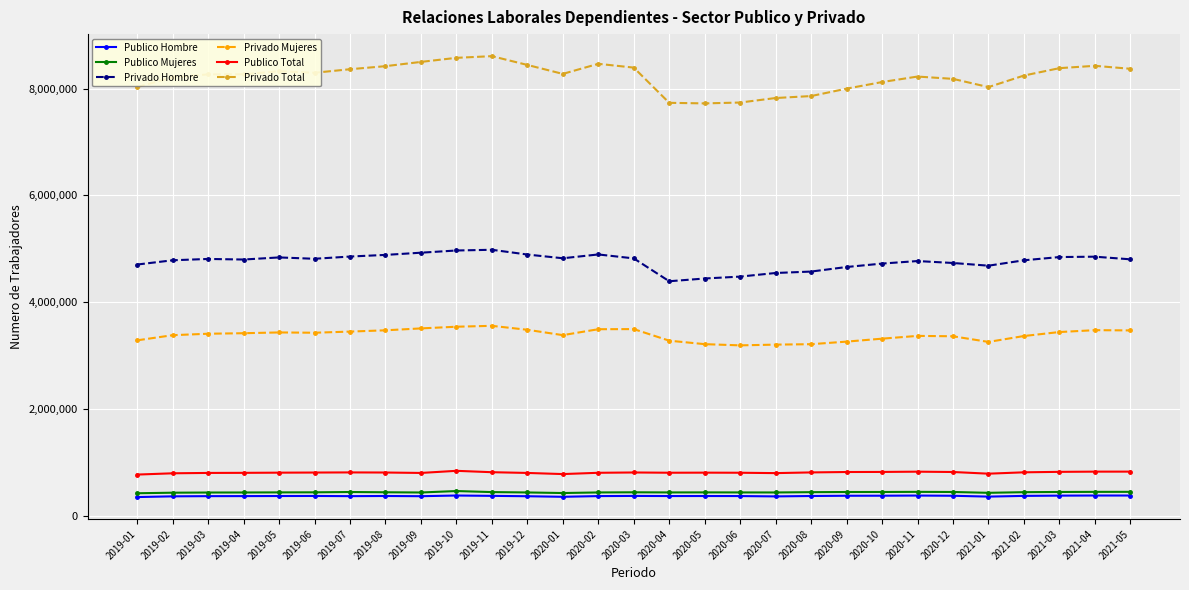

What is the approximate value of Publico Total at 2019-11, to the nearest 100?

815500